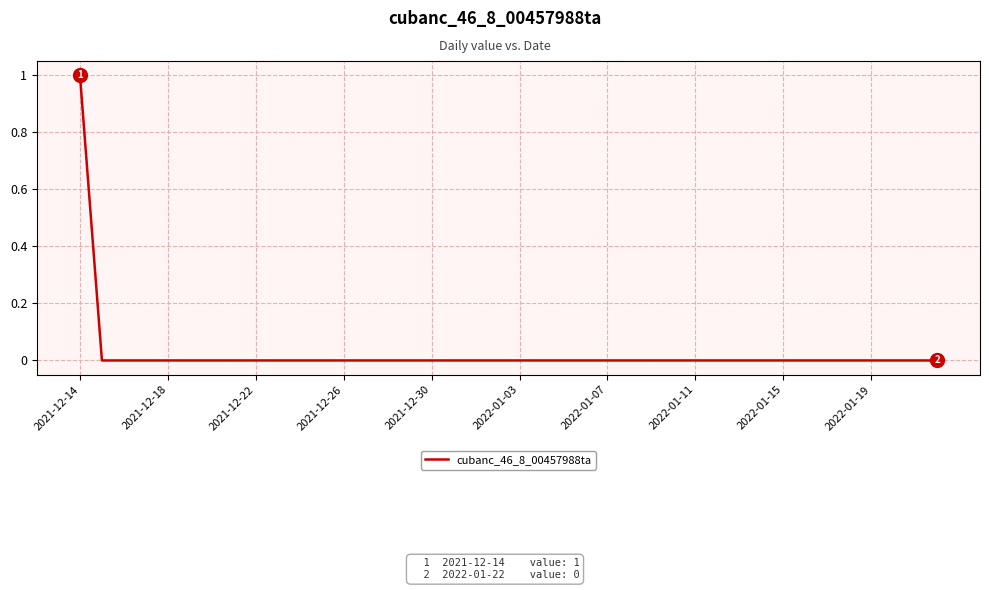

Count the number of data series in this chart.

1